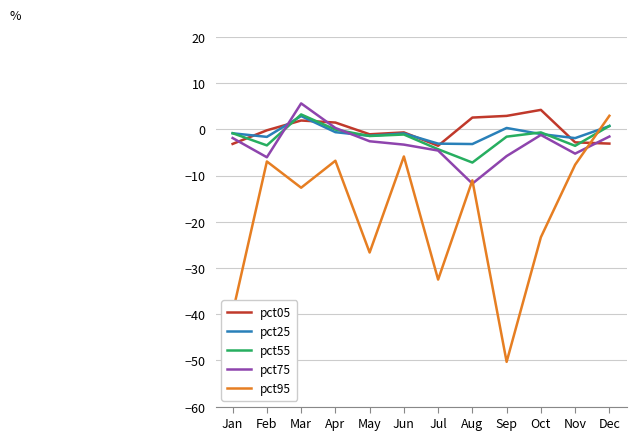

What is the approximate value of pct95 at Jan?

-39.7